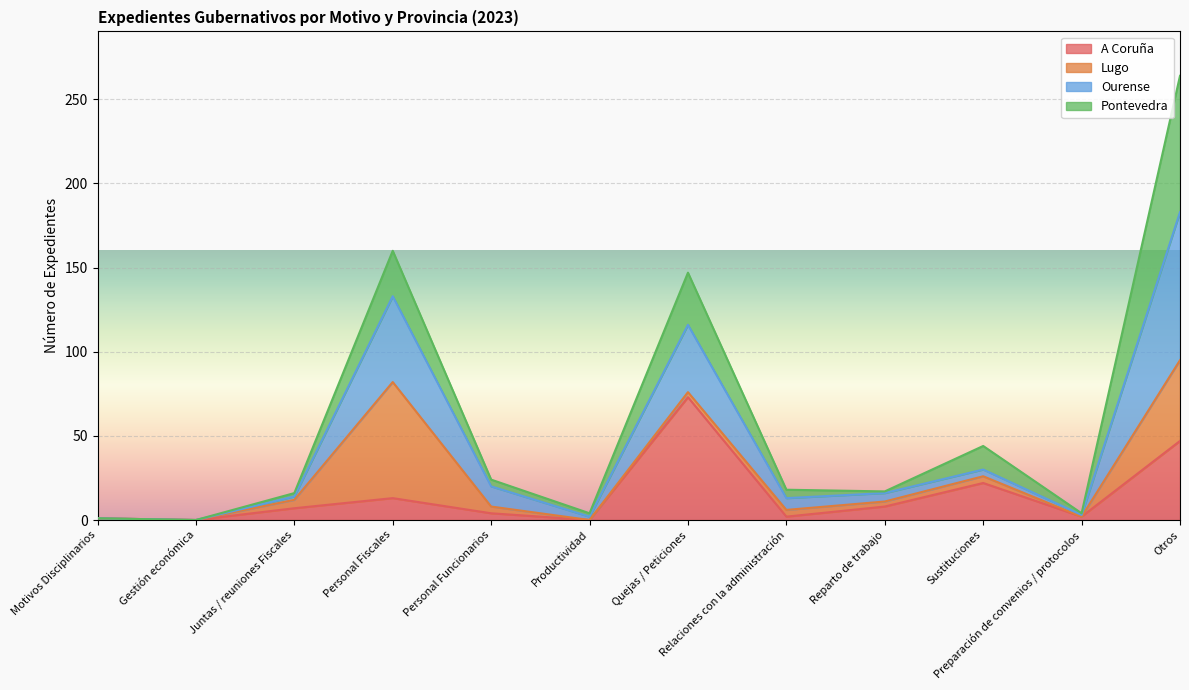

What position from the left is Personal Fiscales?

4